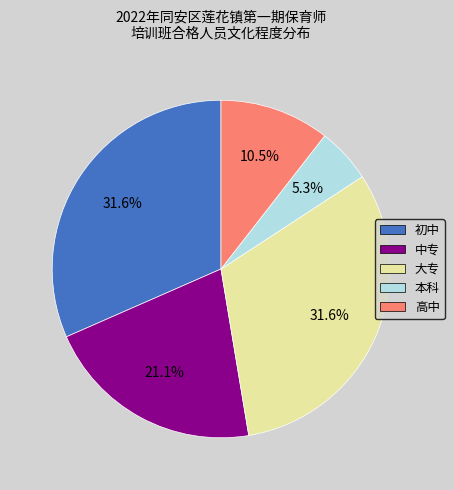

How much of the chart is everything except 中专?

78.9%